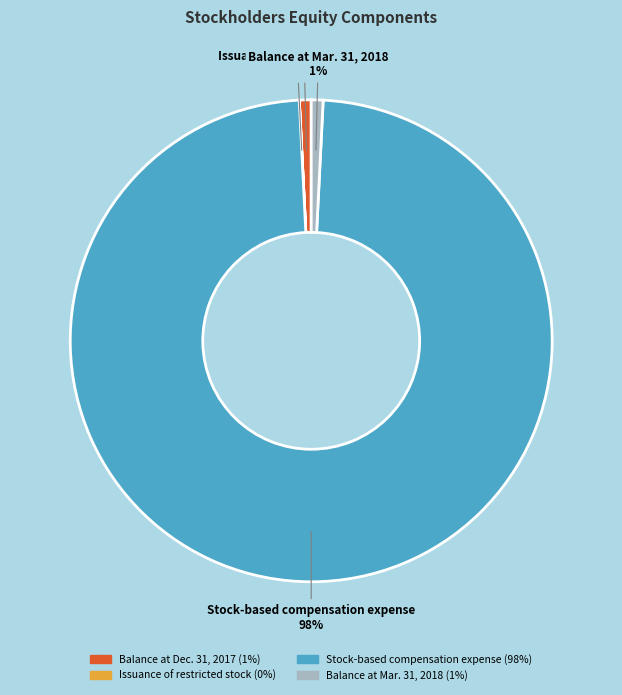

Do Stock-based compensation expense and Balance at Dec. 31, 2017 together represent more than half of the pie?

Yes